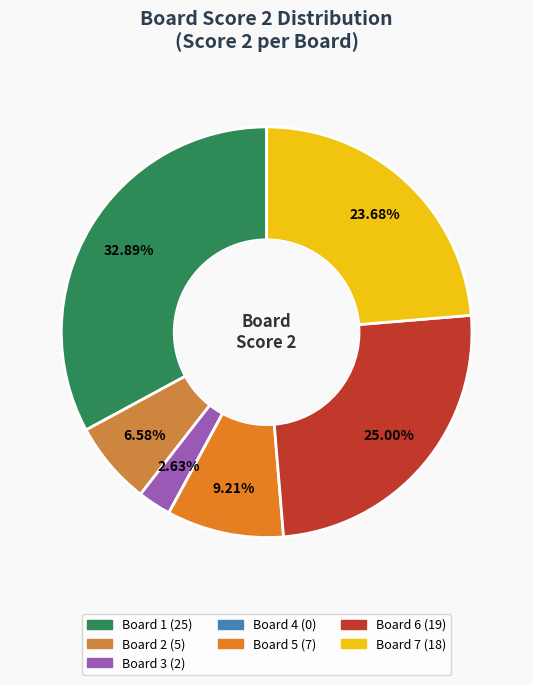

What percentage is the Board 1 slice, to the nearest percent?

33%